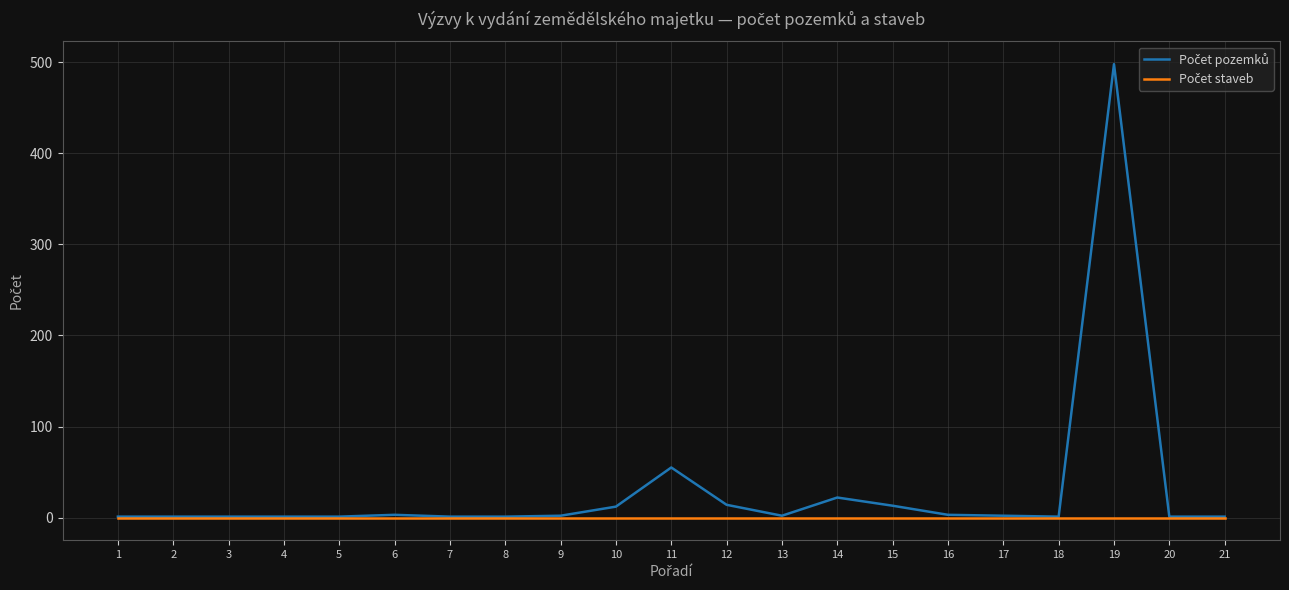

At which category is the sum across all series the highest?

19